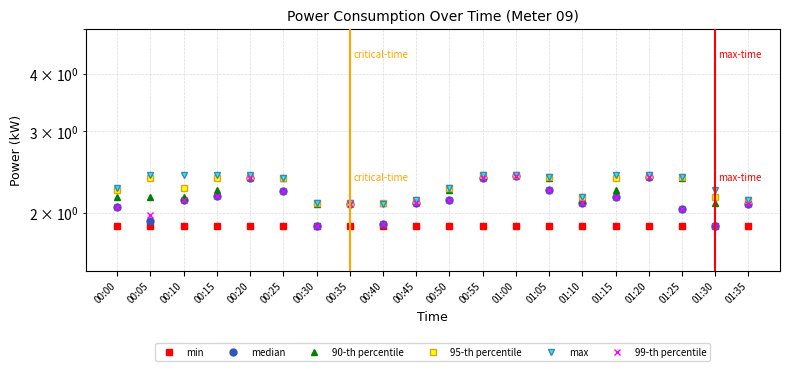

Reading left to right, transcribe all the data shown in this chart.

min: 1.9	1.9	1.9	1.9	1.9	1.9	1.9	1.9	1.9	1.9	1.9	1.9	1.9	1.9	1.9	1.9	1.9	1.9	1.9	1.9
median: 2.1	1.9	2.1	2.2	2.4	2.2	1.9	2.1	1.9	2.1	2.1	2.4	2.4	2.2	2.1	2.2	2.4	2.0	1.9	2.1
90-th percentile: 2.2	2.2	2.2	2.2	2.4	2.4	2.1	2.1	2.1	2.1	2.2	2.4	2.4	2.4	2.1	2.2	2.4	2.4	2.1	2.1
95-th percentile: 2.2	2.4	2.3	2.4	2.4	2.4	2.1	2.1	2.1	2.1	2.3	2.4	2.4	2.4	2.2	2.4	2.4	2.4	2.2	2.1
max: 2.3	2.4	2.4	2.4	2.4	2.4	2.1	2.1	2.1	2.1	2.3	2.4	2.4	2.4	2.2	2.4	2.4	2.4	2.2	2.1
99-th percentile: 2.1	2.0	2.1	2.2	2.4	2.2	1.9	2.1	1.9	2.1	2.1	2.4	2.4	2.2	2.1	2.2	2.4	2.0	1.9	2.1